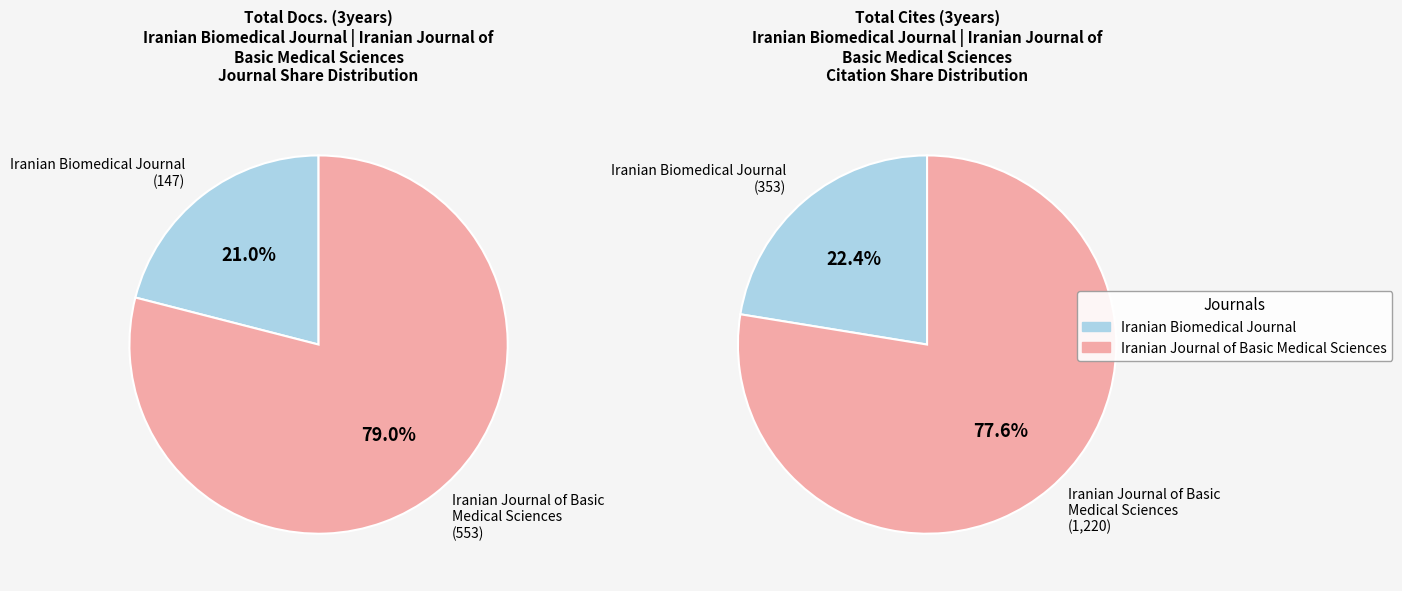

Rank the categories by Total Cites (3years) value from highest to lowest.

Iranian Journal of Basic Medical Sciences, Iranian Biomedical Journal